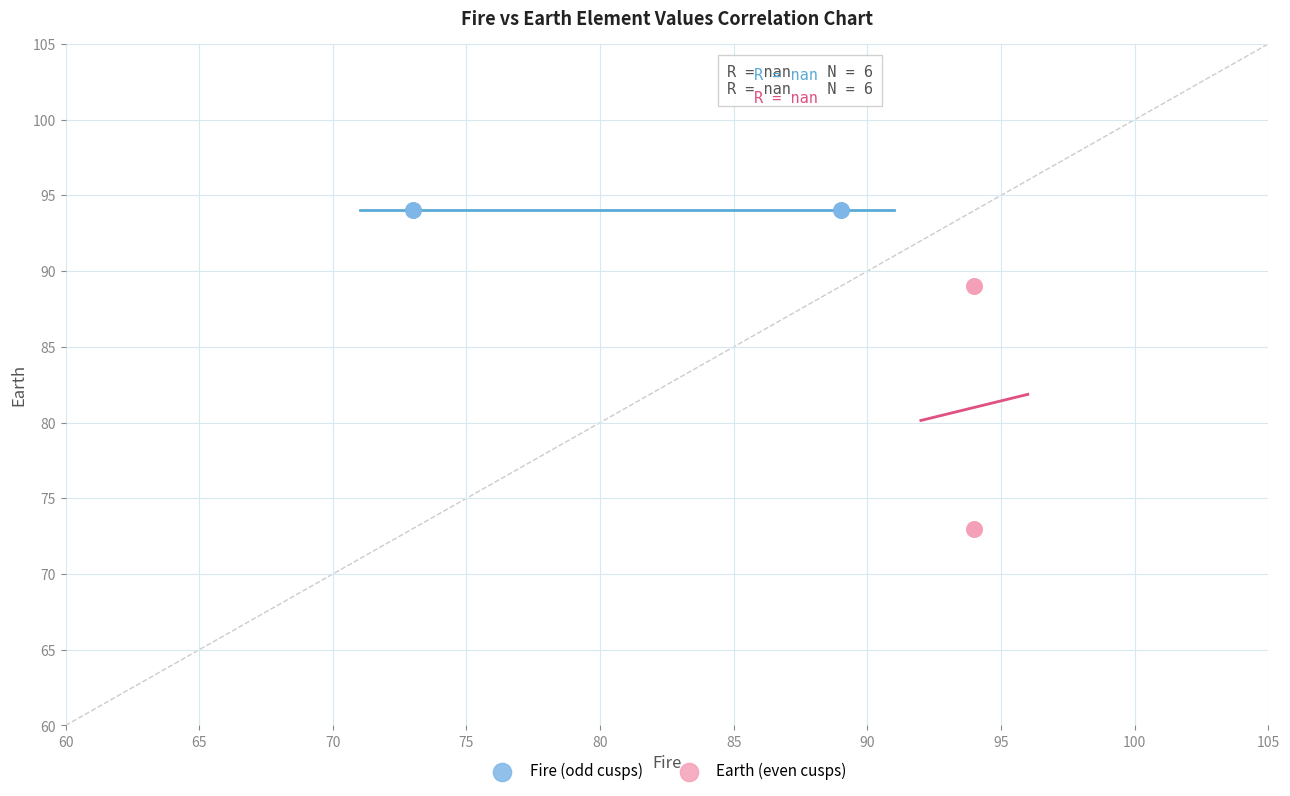

Which series contains the lowest Y value?

Earth (even cusps)